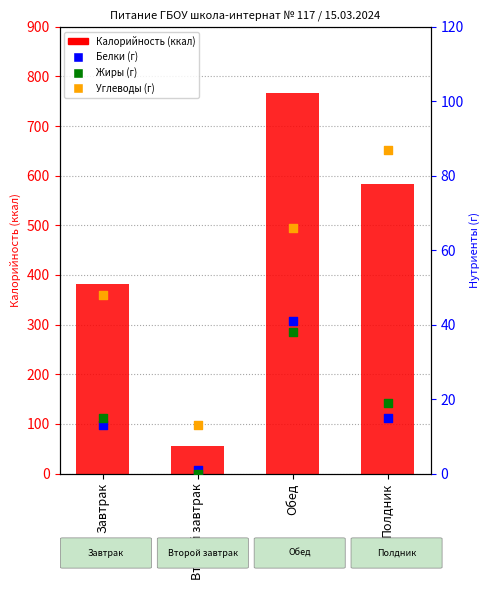

At how many categories does at least one series exceed 45?

3